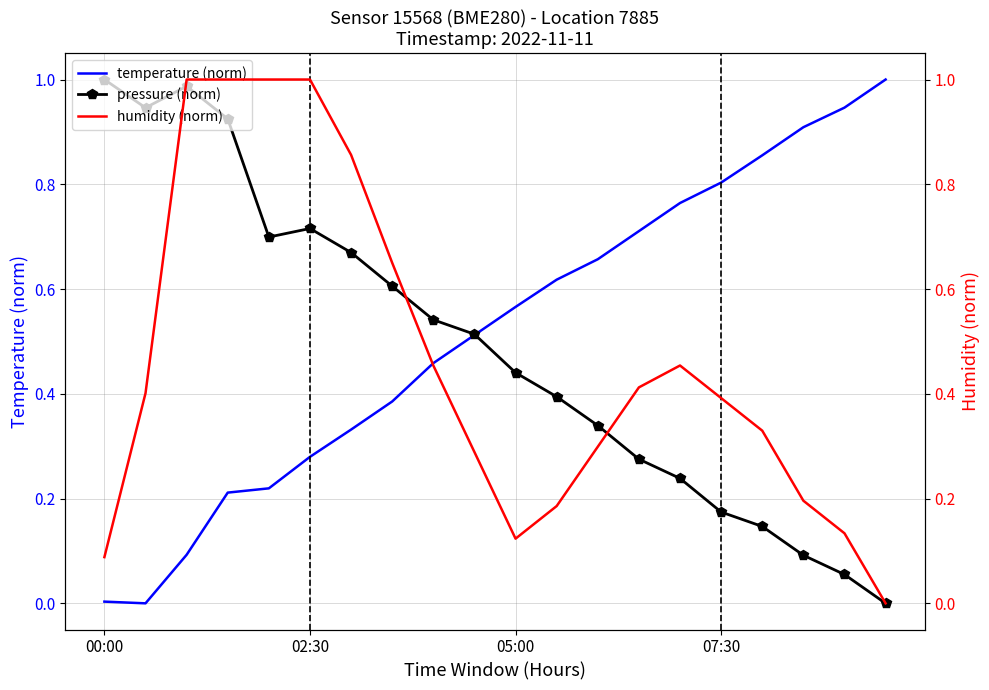

The pressure (norm) series shows 1.0 at 00:00. True or false?

True